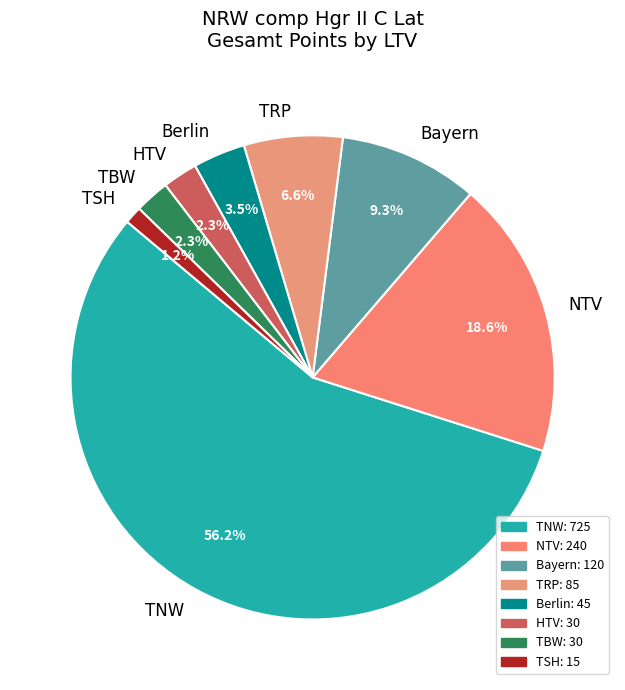

Combined, what portion of the pie is TSH and HTV?

3.5%